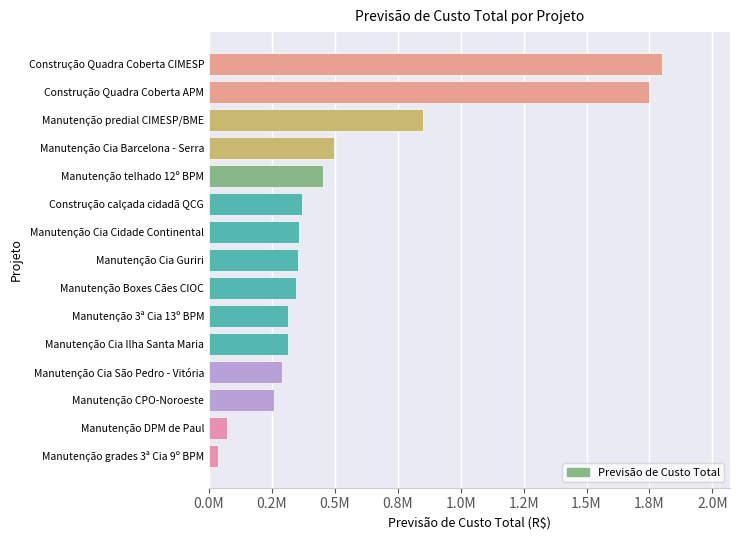

Are the bars horizontal?

Yes